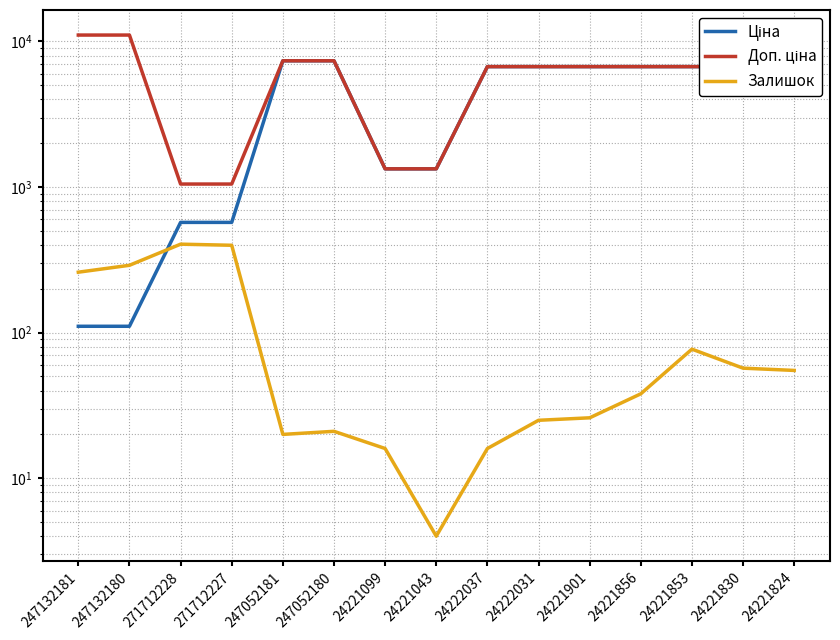

Is this an area chart (filled region under the line)?

No